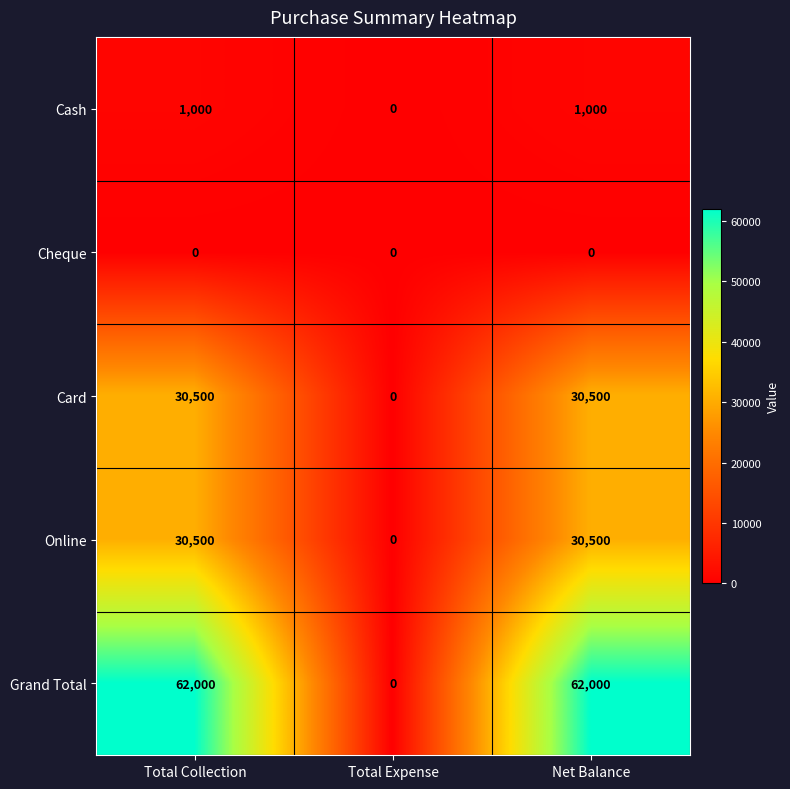

What is the difference between the maximum and minimum values in the Cash series?

1000